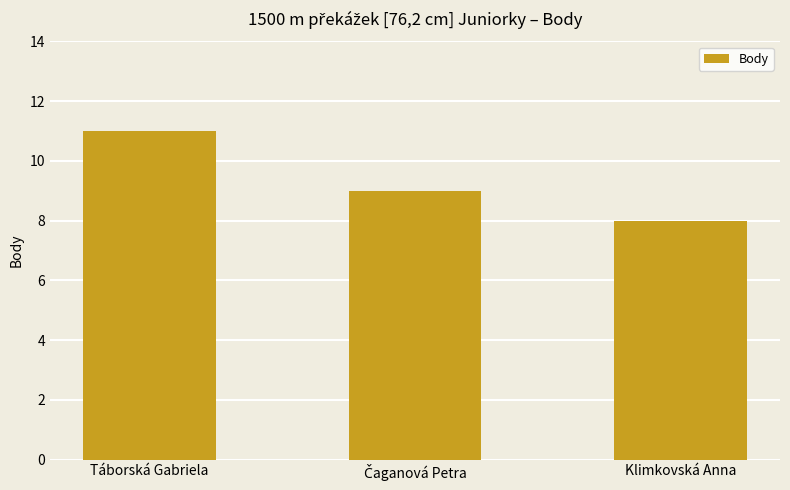

Where does the data first go above 9?

Táborská Gabriela